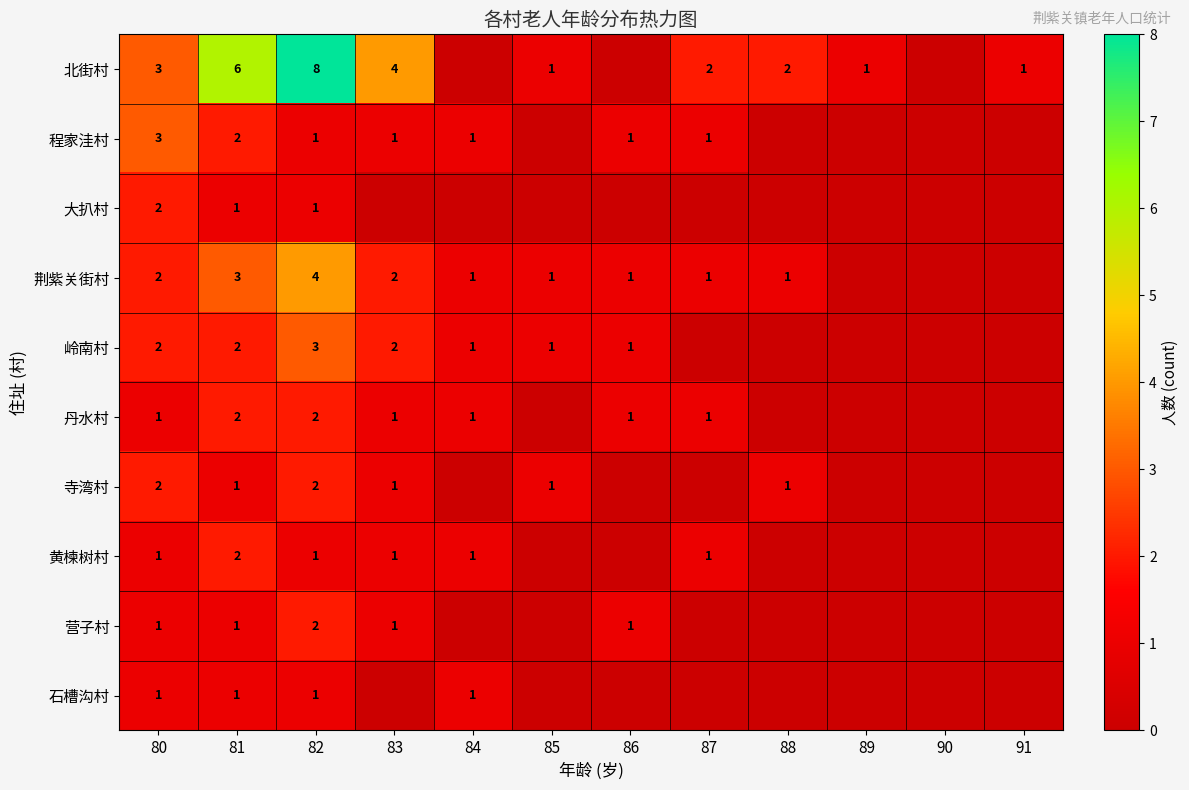

Is the value of 丹水村 at 86 greater than the value of 岭南村 at 83?

No